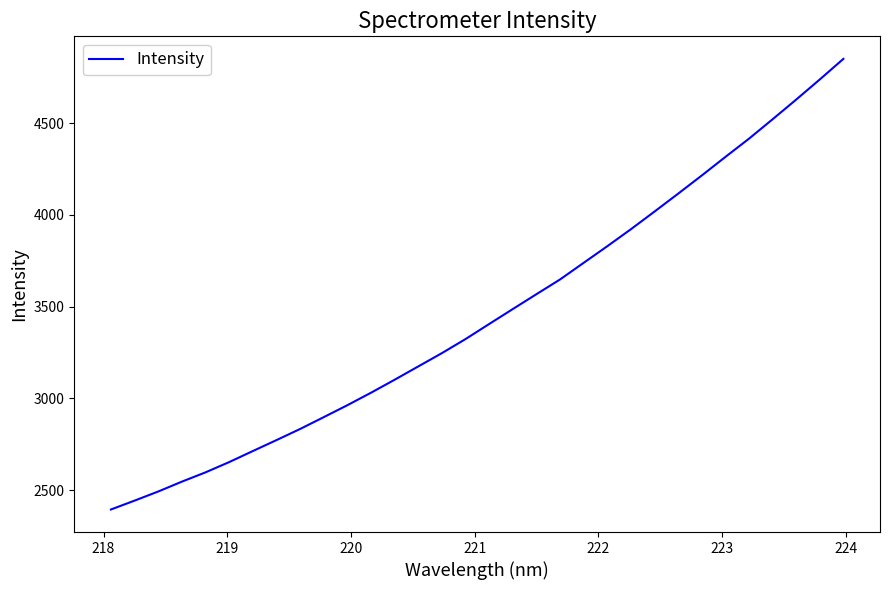

Is this an area chart (filled region under the line)?

No